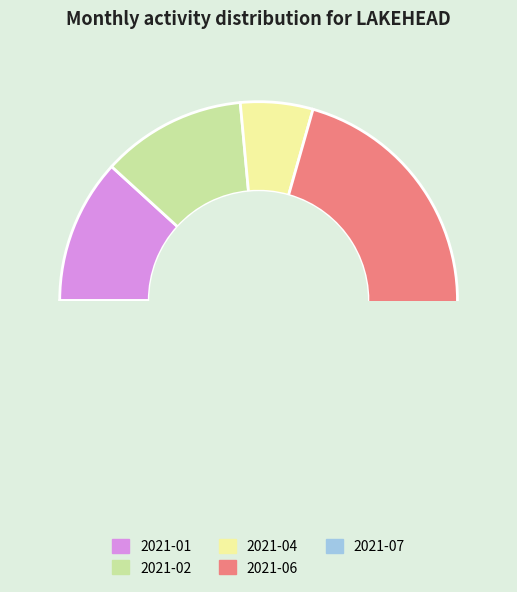

Approximately how many times larger is the value at 2021-07 compared to 2021-04?

4.0